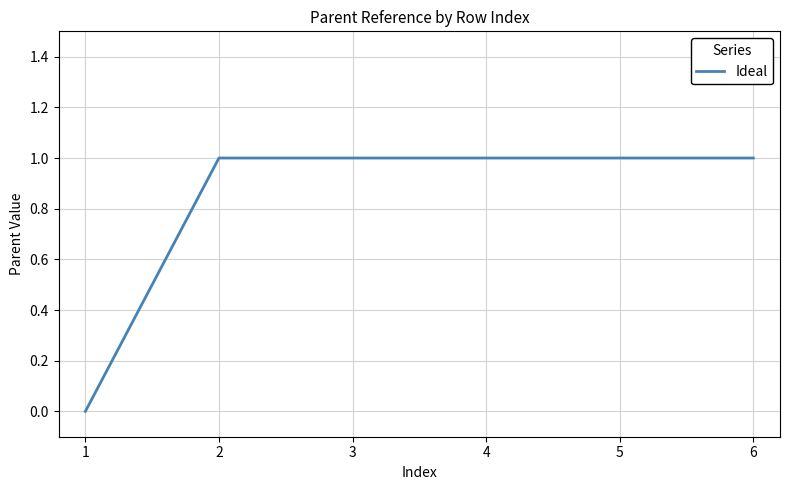

Reading left to right, what are all the values shown in this chart?

0	1	1	1	1	1